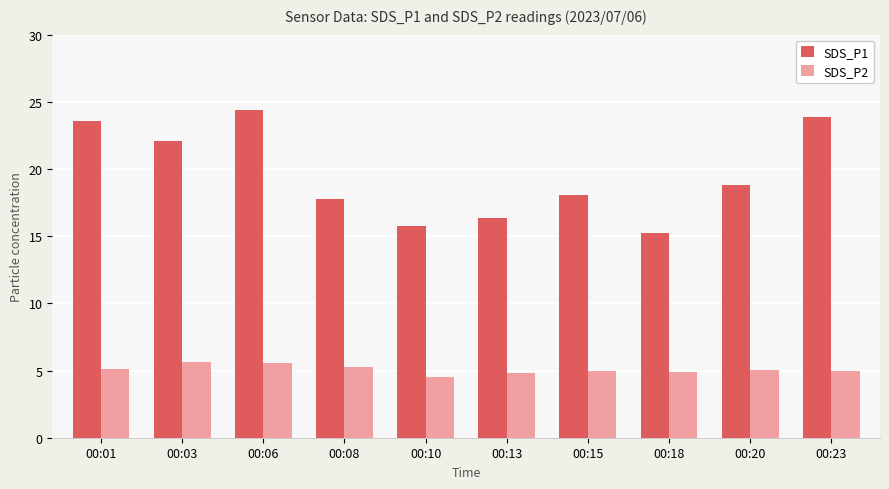

What is the value of the SDS_P2 bar at the 1st from the left?

5.1